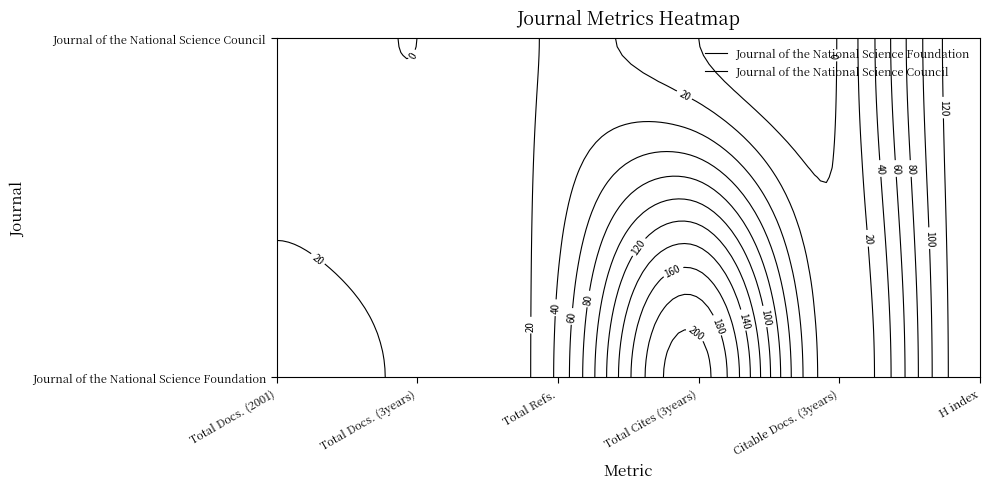

Which category has the highest value across all series?

Total Cites (3years)